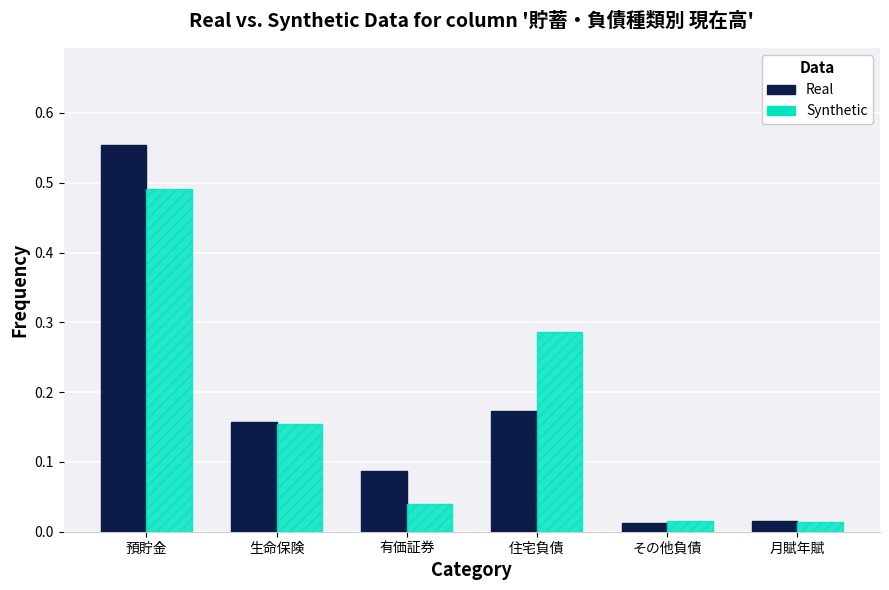

The value of Real at 有価証券 is 0.0. True or false?

False